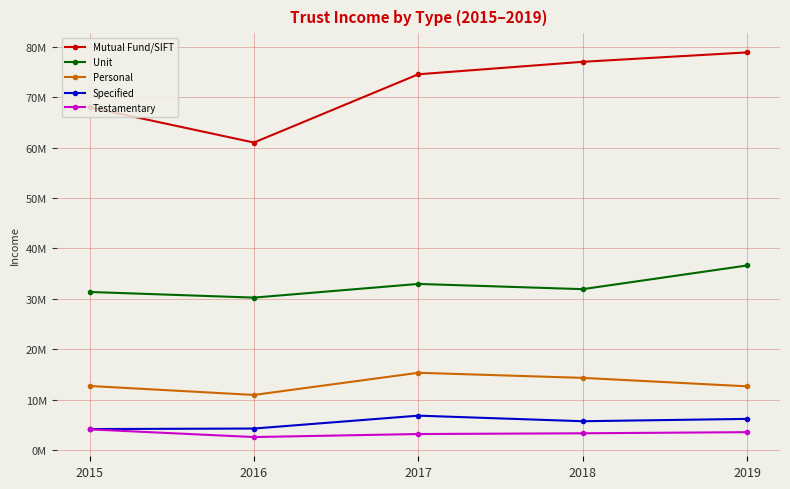

What are all the series names shown in the legend?

Mutual Fund/SIFT, Unit, Personal, Specified, Testamentary